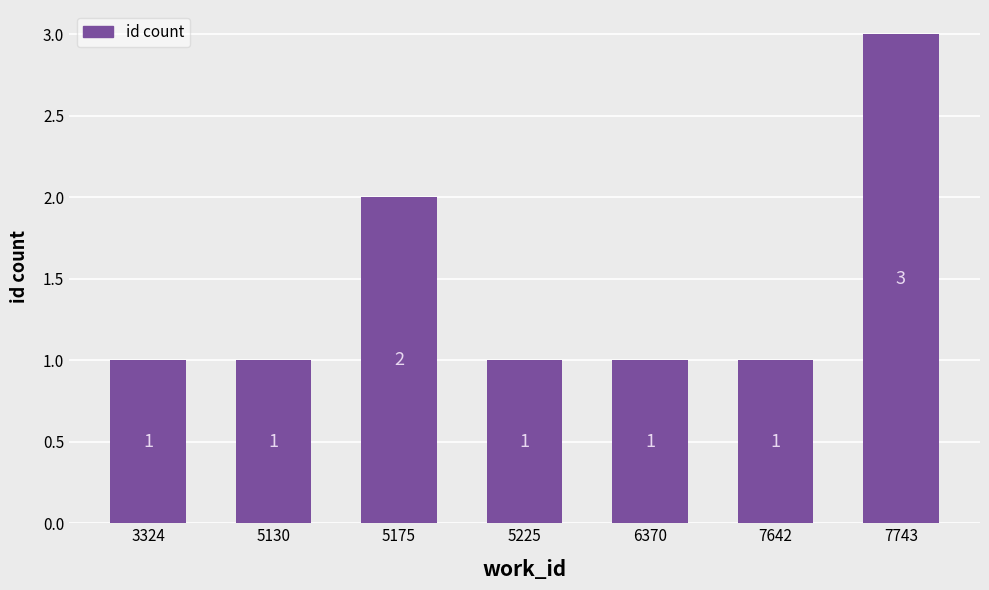

What is the difference between the values at 5175 and 7743?

1